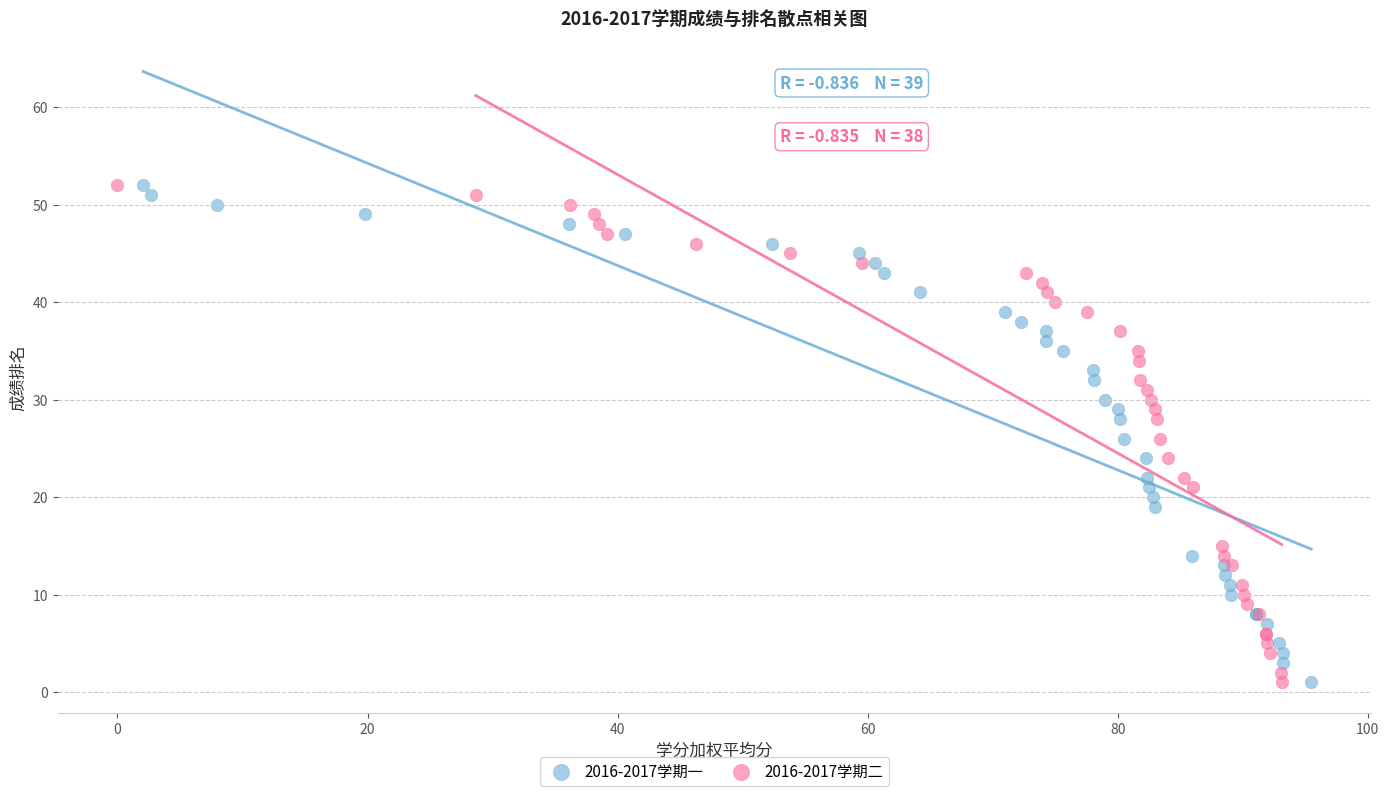

What are all the series names shown in the legend?

2016-2017学期一, 2016-2017学期二